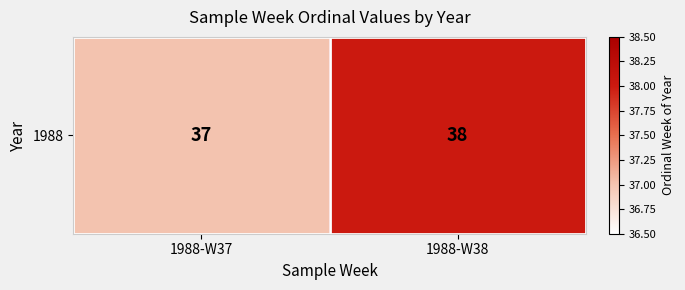

Rank the categories by value from highest to lowest.

1988-W38, 1988-W37